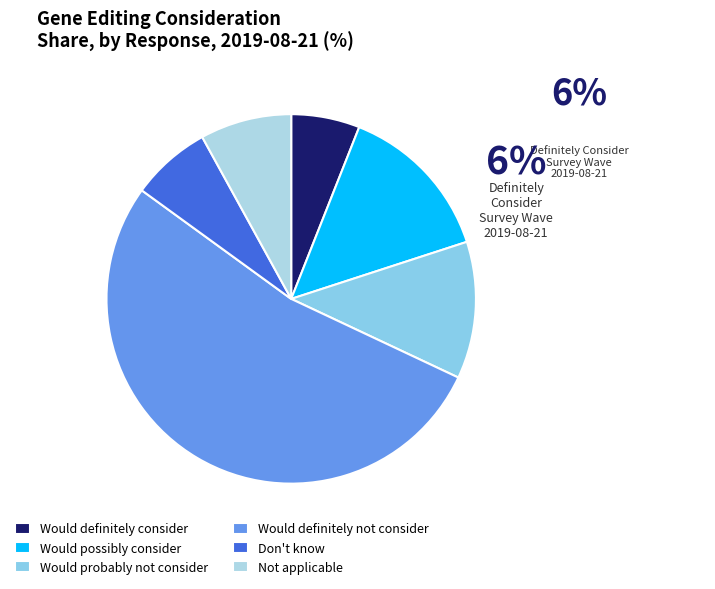

Which slice is the largest?

Would definitely not consider